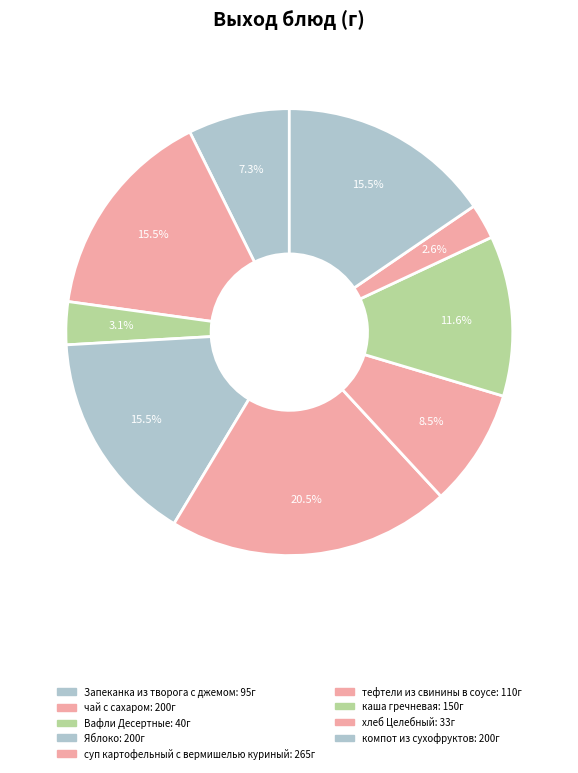

How many segments does this pie chart have?

9